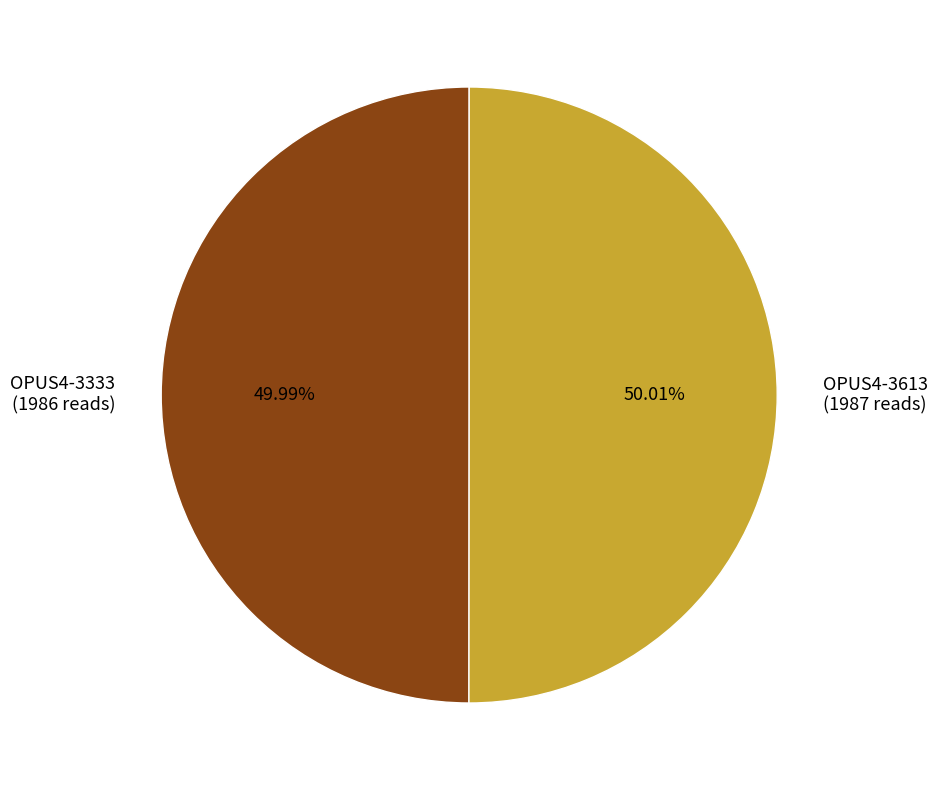

Count the number of slices in the pie.

2